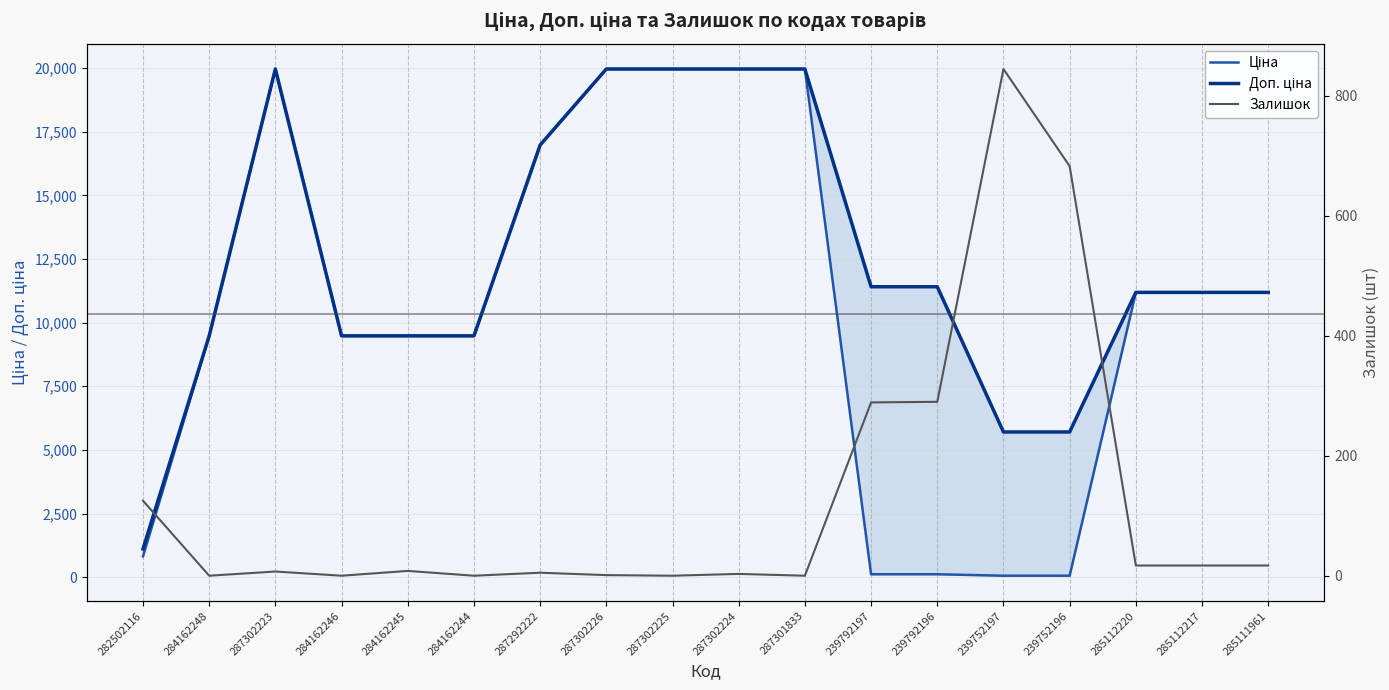

What are all the series names shown in the legend?

Ціна, Доп. ціна, Залишок